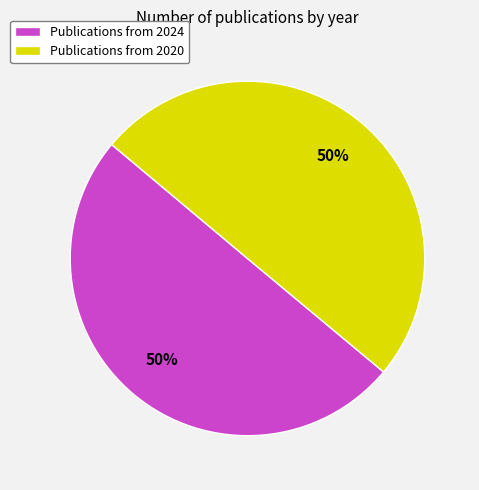

To the nearest percent, what percentage of the pie is Publications from 2020?

50%